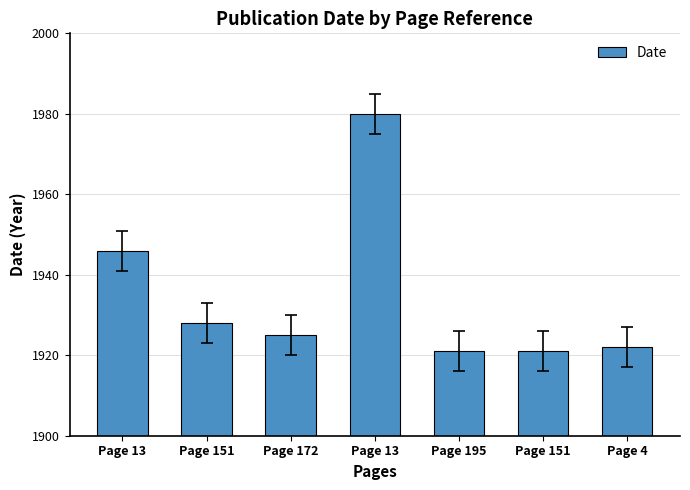

Which label corresponds to the smallest value in the chart?

Page 195